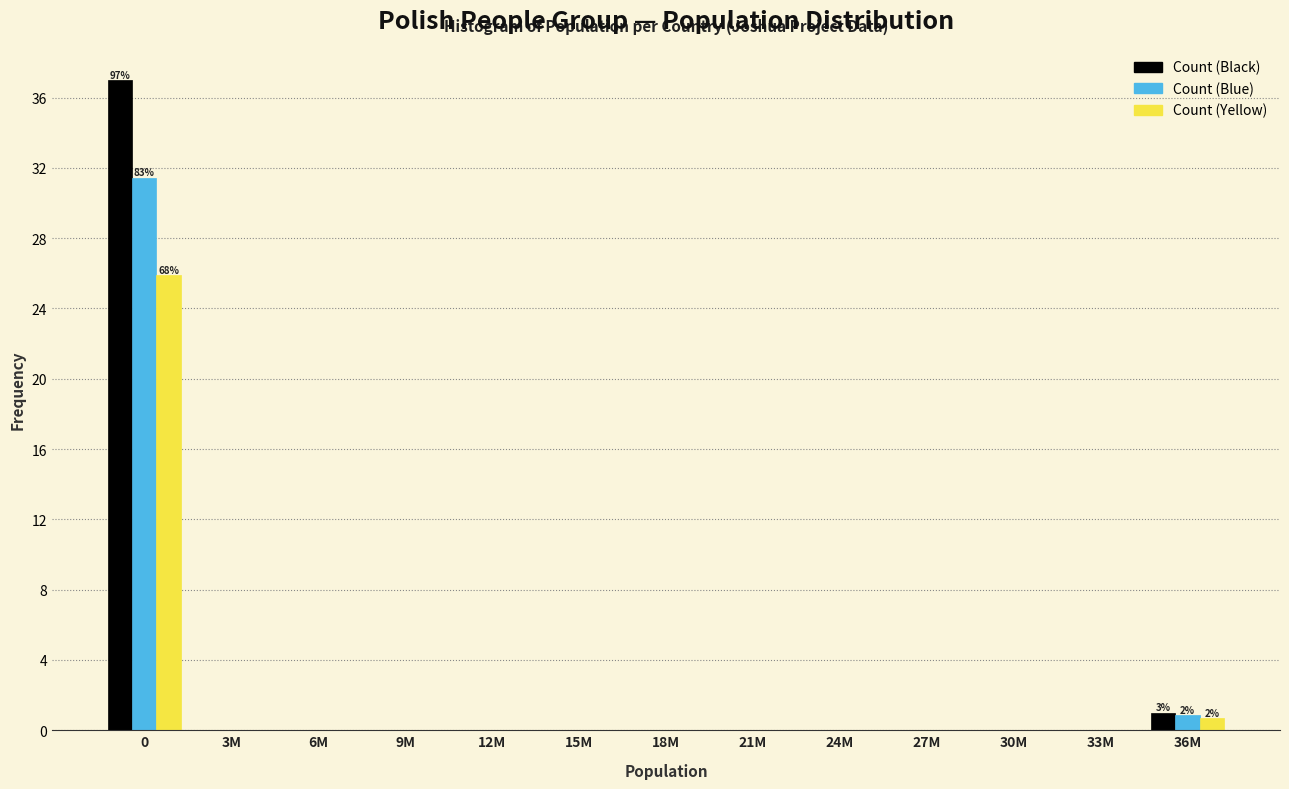

True or false: Count (Black) has a value of 0.0 at 27M.

True